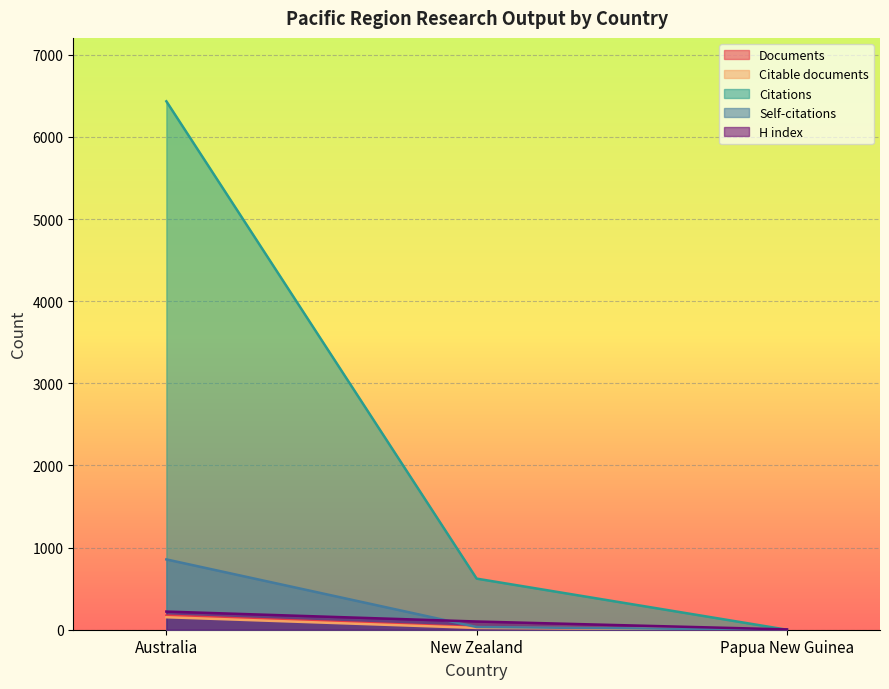

What is the difference between the maximum and minimum values in the Self-citations series?

856